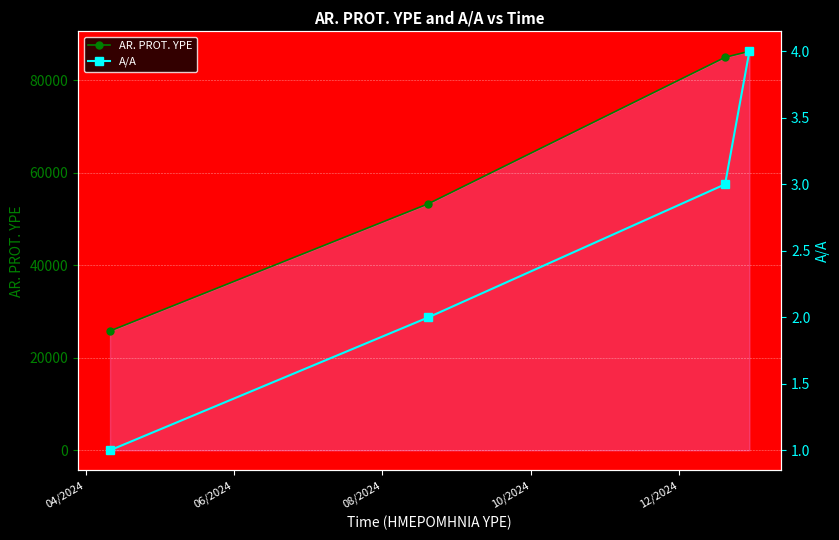

How many lines are shown in the chart?

2